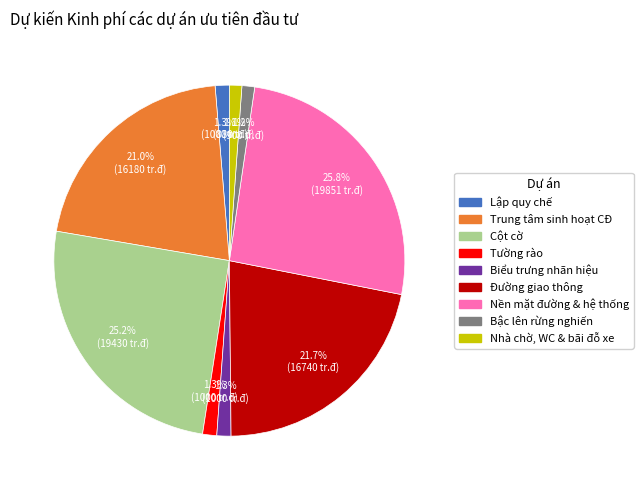

To the nearest percent, what is the average slice percentage?

11%